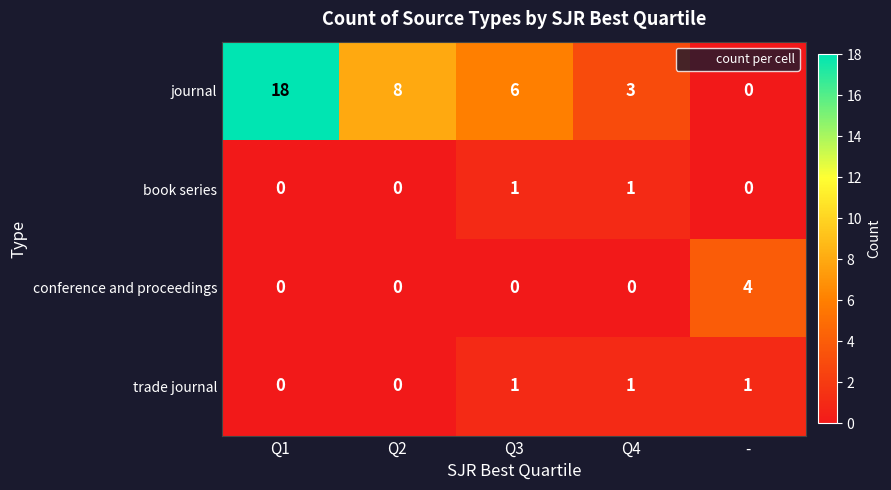

Which series has the widest spread of values?

journal